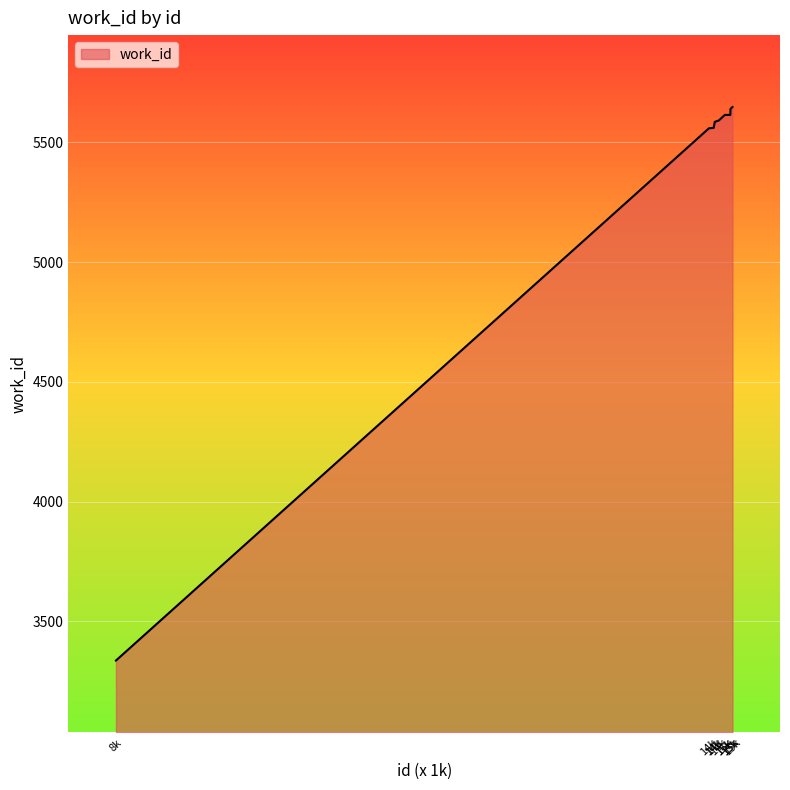

How many lines are shown in the chart?

1